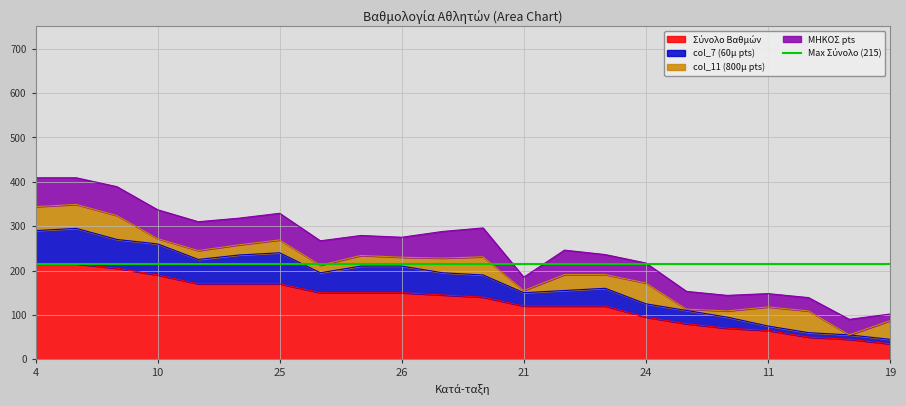

What value does the Σύνολο Βαθμών series have at 30?

50